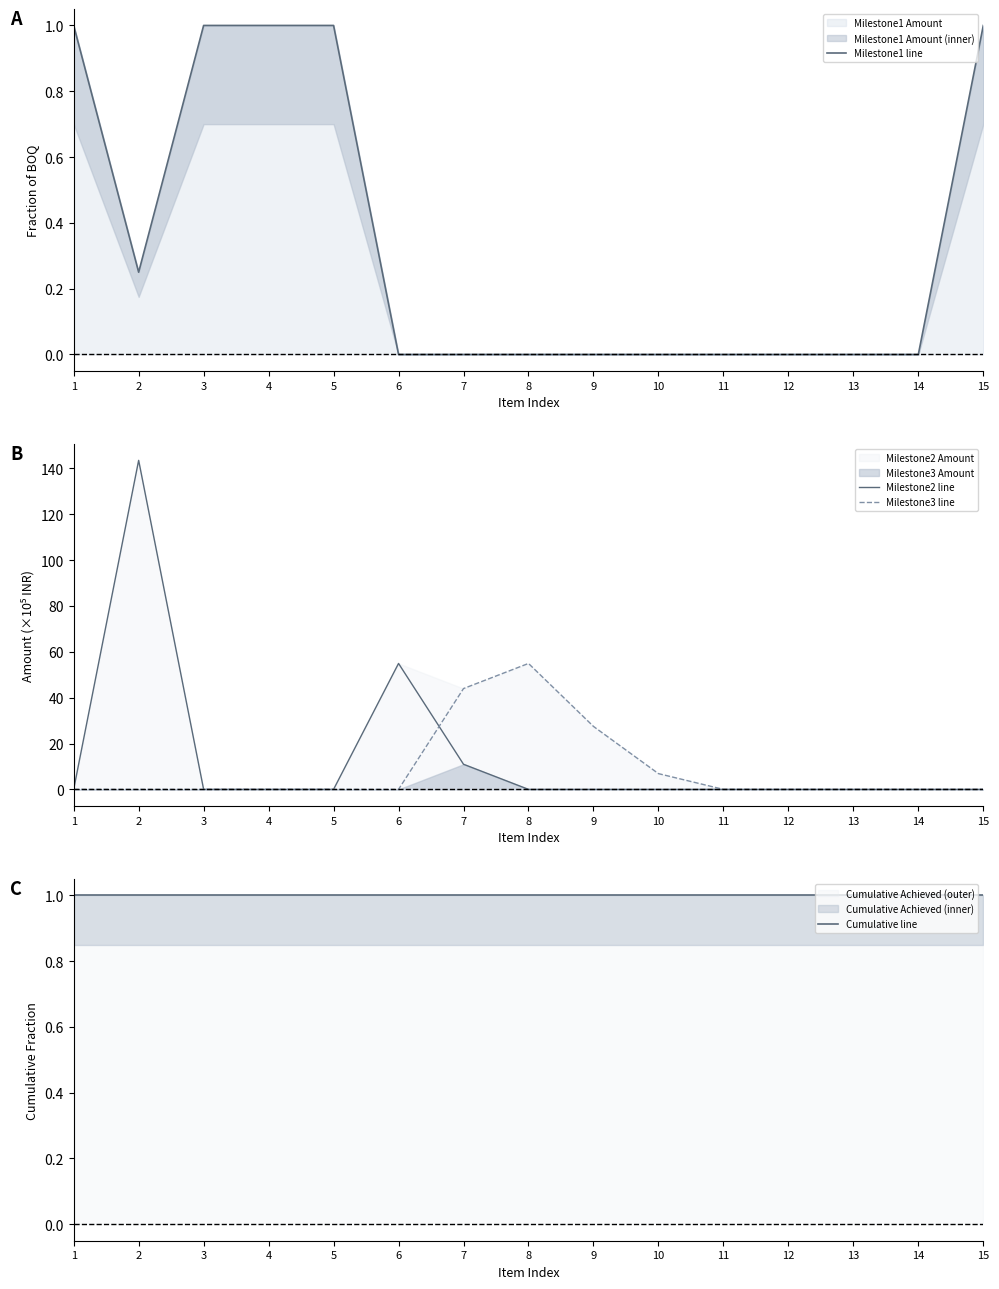

At which label does Milestone3 line reach its minimum?

1